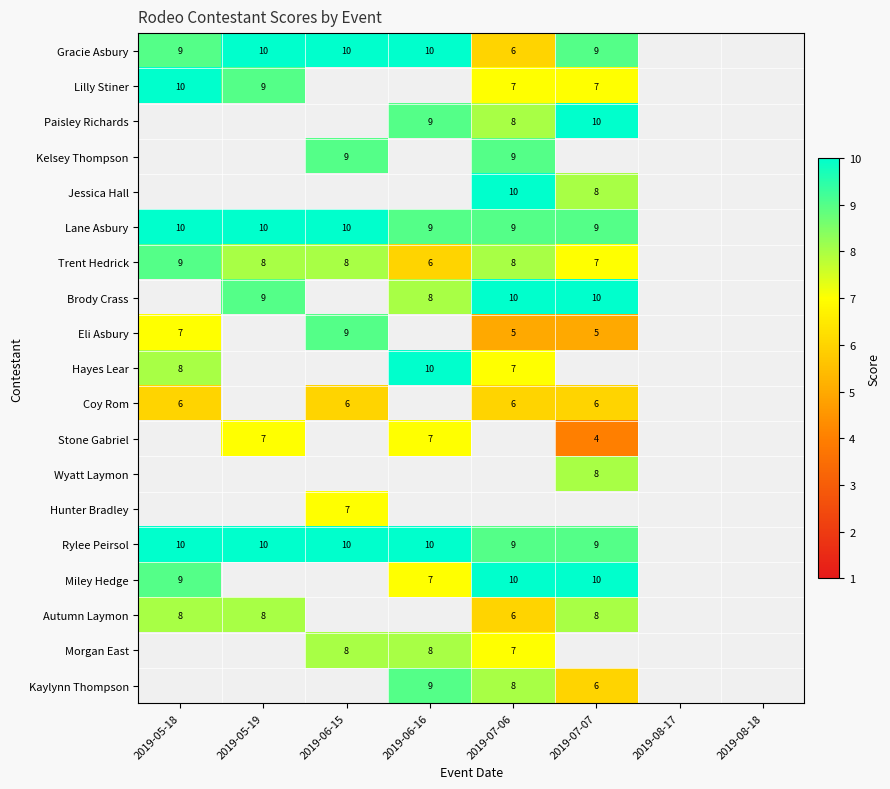

The value of Coy Rom at 2019-07-06 is 3. True or false?

False